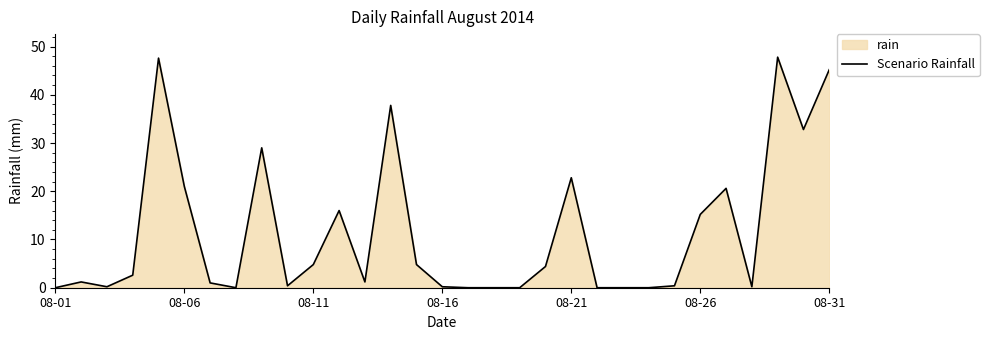

The chart shows a value of 37.7 at 08-21. True or false?

False